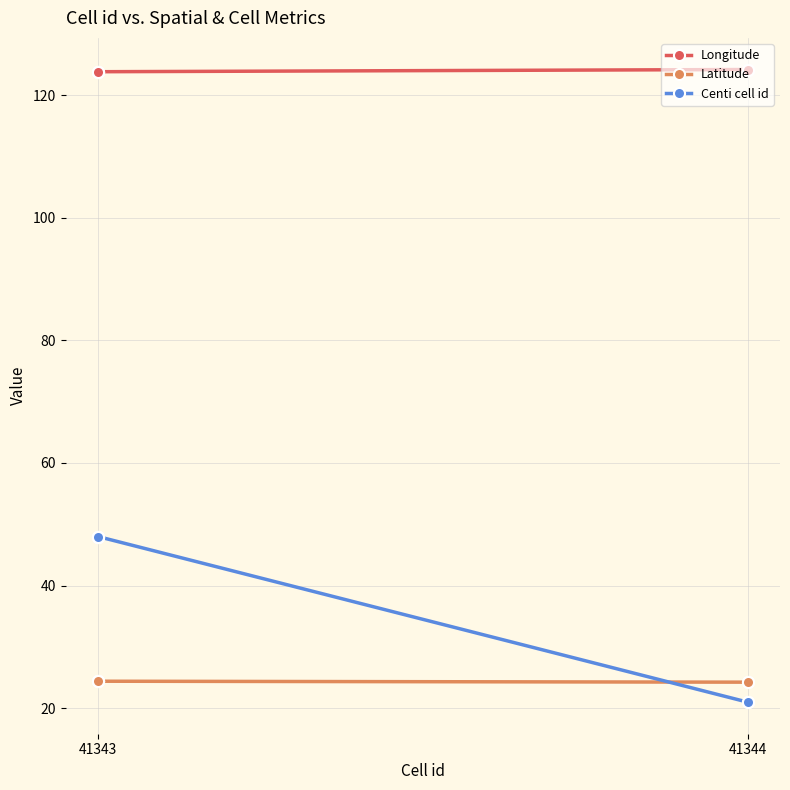

Which series has the largest range (max minus min)?

Centi cell id